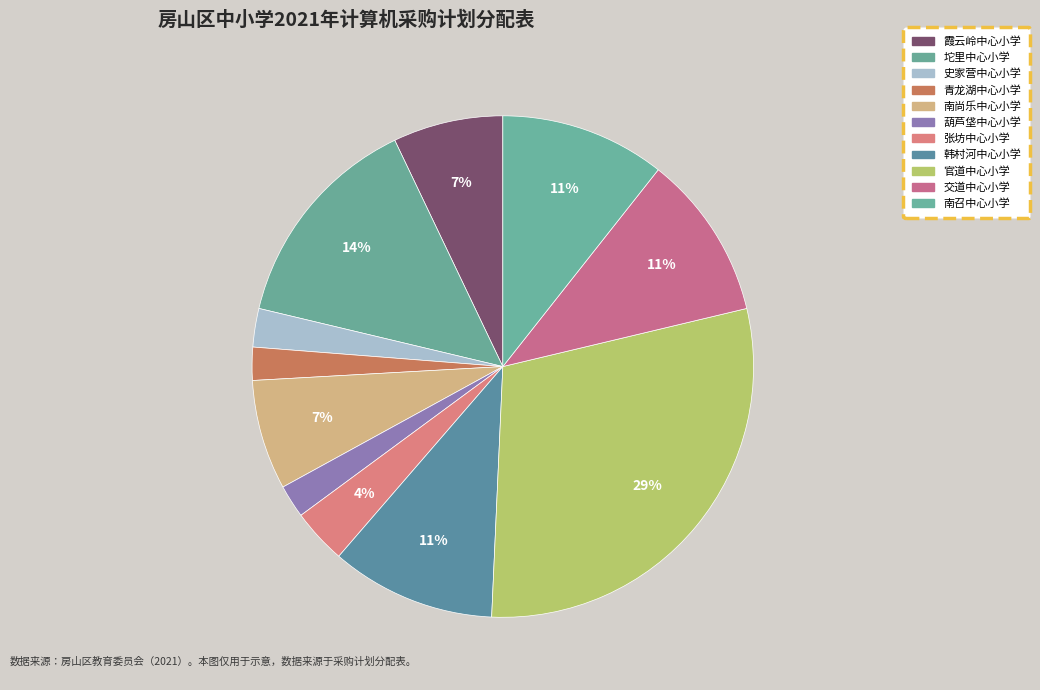

The 南召中心小学 slice represents 11% of the pie. True or false?

True